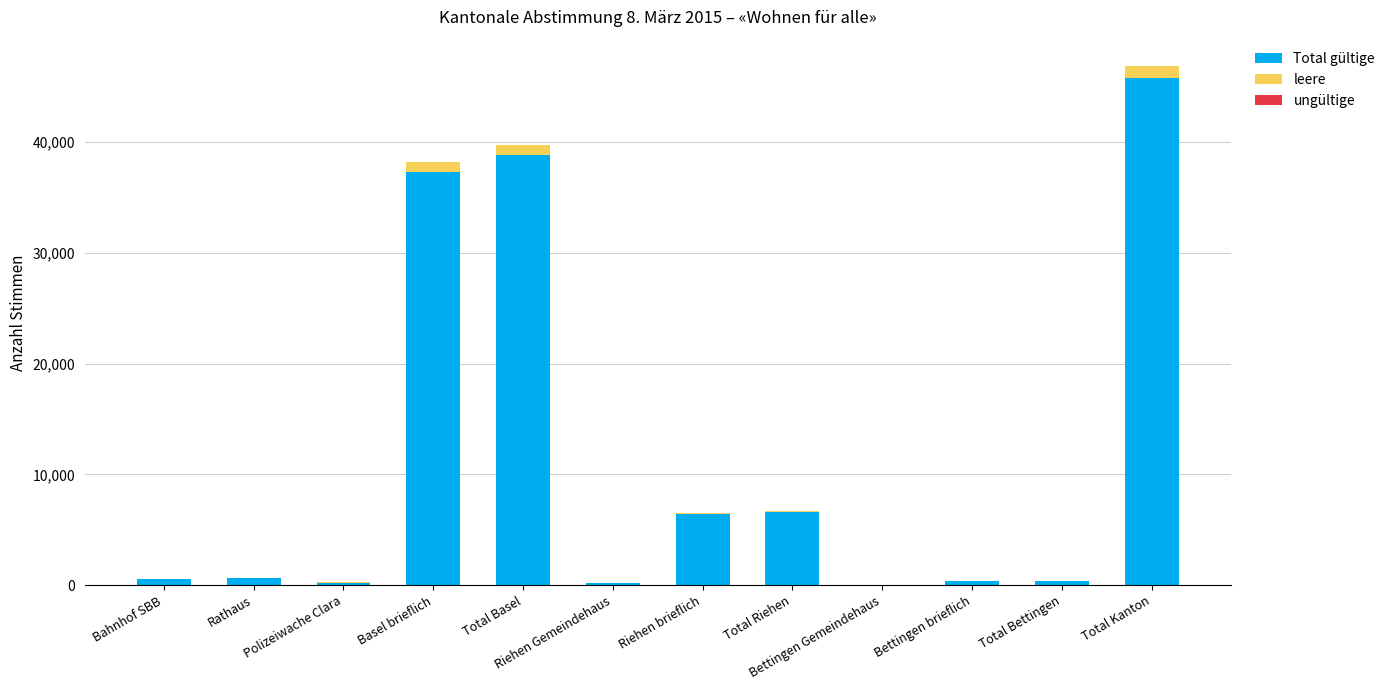

At which category is the sum across all series the highest?

Total Kanton